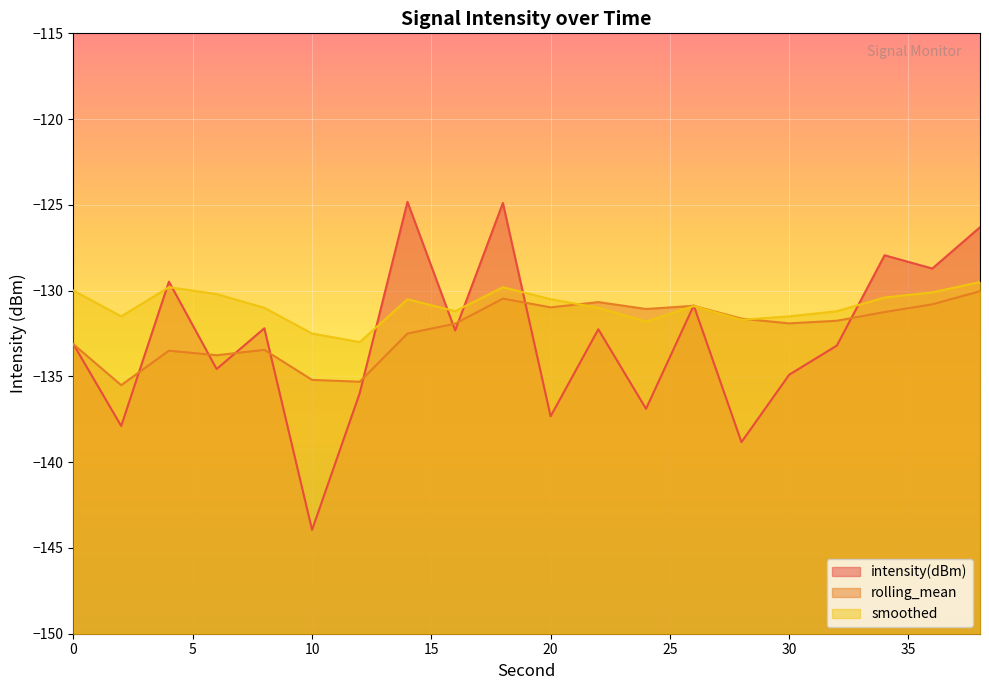

Does the chart display data point markers on the line(s)?

No